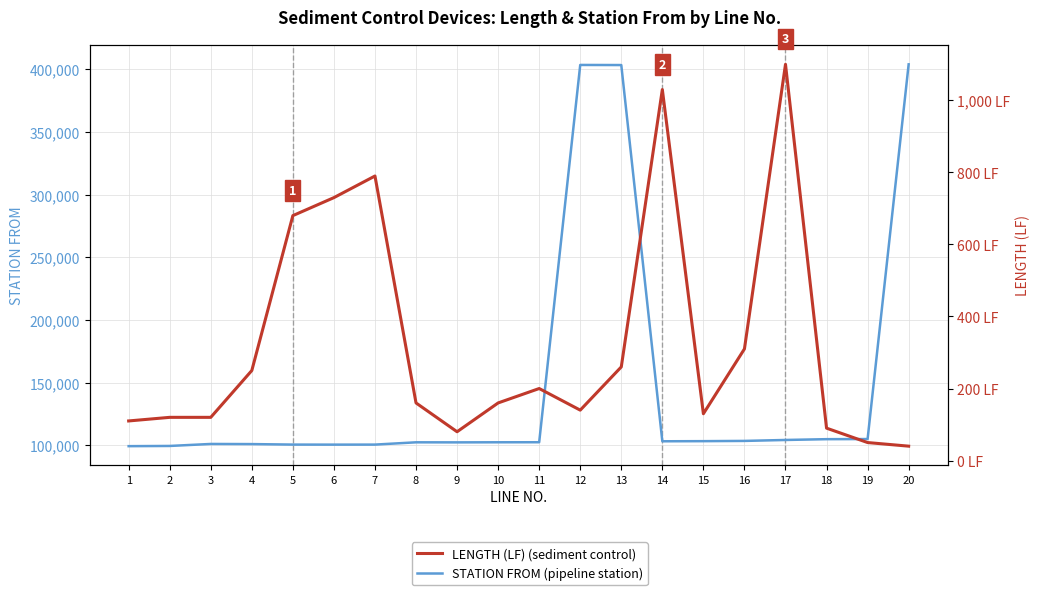

Reading left to right, list all the values displayed in this chart.

STATION FROM (pipeline station): 1=99272	2=99436	3=101028	4=100921	5=100523	6=100490	7=100514	8=102343	9=102294	10=102371	11=102403	12=403500	13=403419	14=103165	15=103266	16=103459	17=104210	18=104844	19=104945	20=403986
LENGTH (LF) (sediment control): 1=110	2=120	3=120	4=250	5=680	6=730	7=790	8=160	9=80	10=160	11=200	12=140	13=260	14=1030	15=130	16=310	17=1100	18=90	19=50	20=40